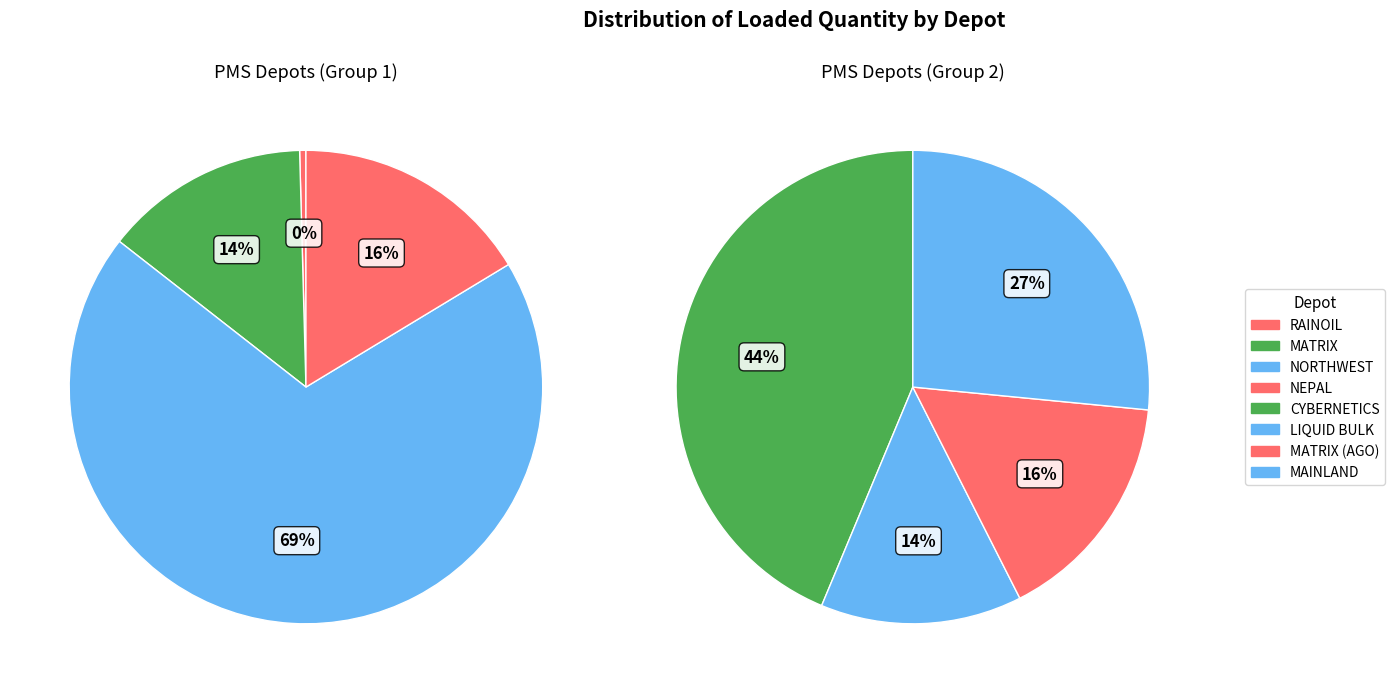

To the nearest percent, what portion does LIQUID BULK represent?

7%